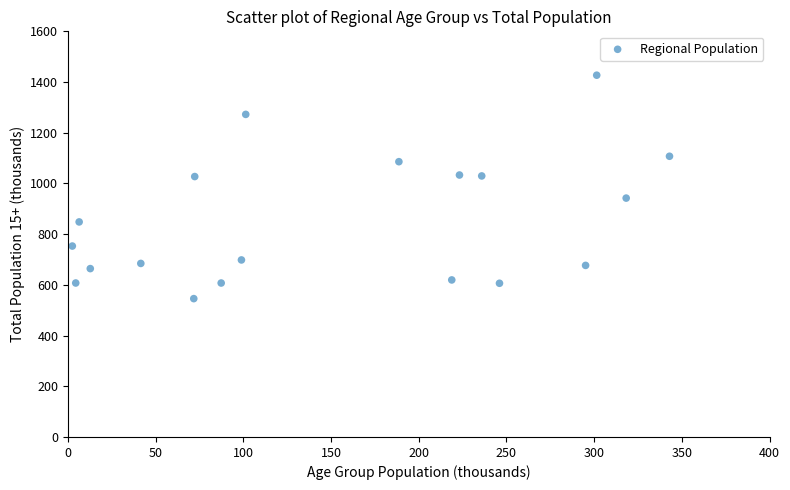

What is the range of Y values (max minus min)?

881.3